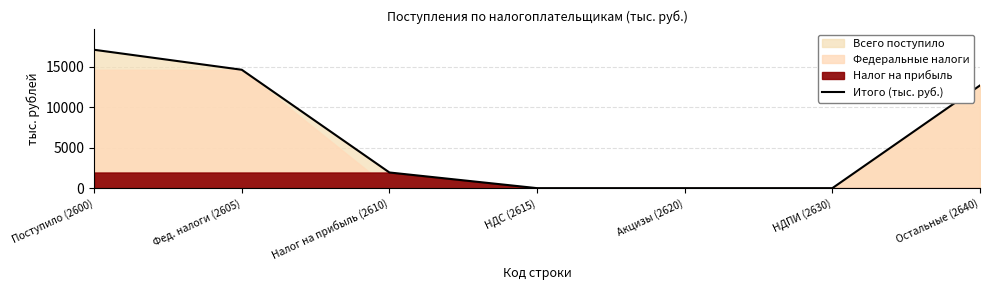

What value does the data have at Фед. налоги (2605)?

14626